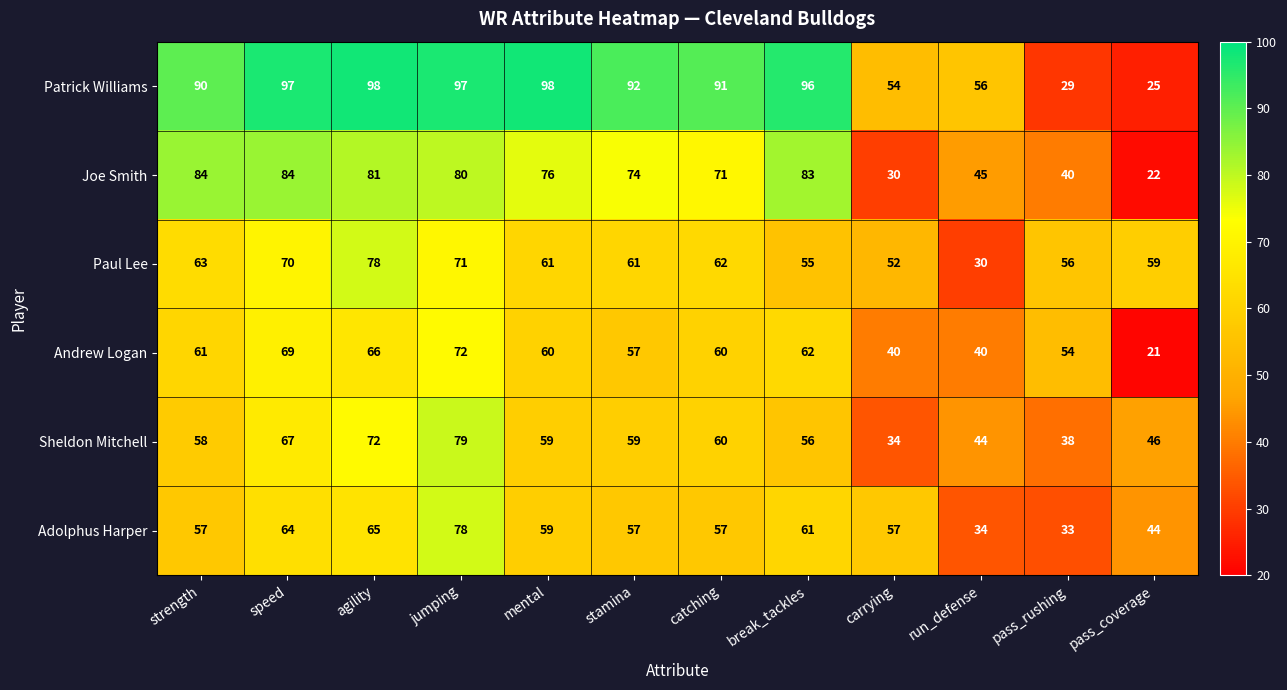

Is it true that Paul Lee equals 56 at pass_rushing?

True